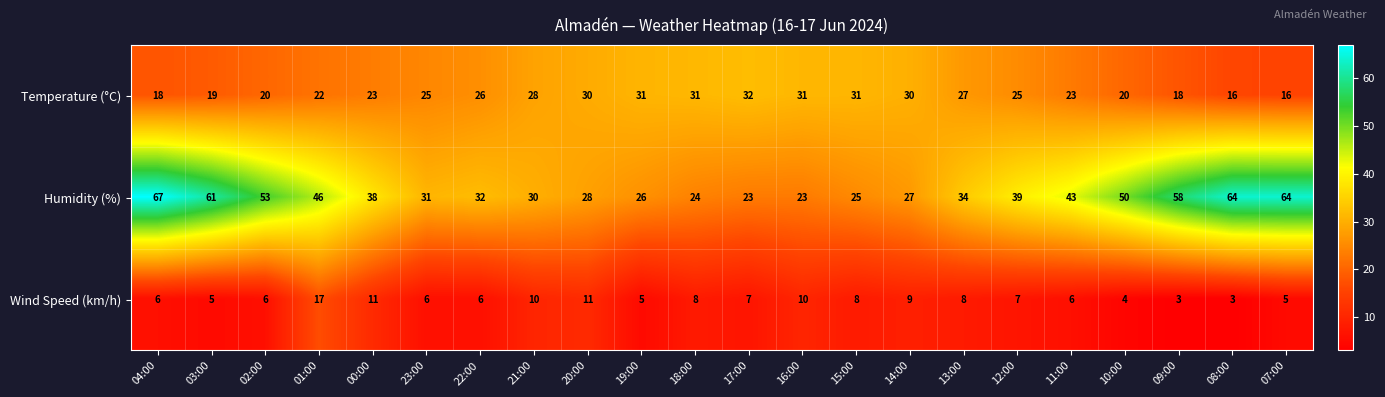

List the series in order of their overall mean, highest first.

Humidity (%), Temperature (°C), Wind Speed (km/h)